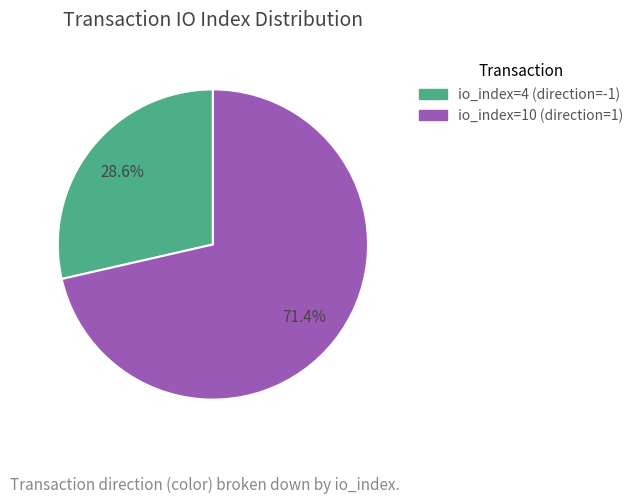

Does any single category account for the majority?

Yes